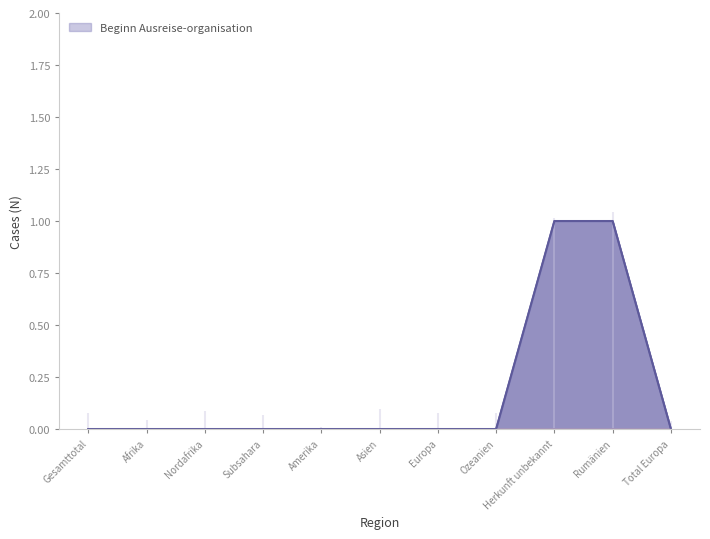

How many data points does each series have?

11